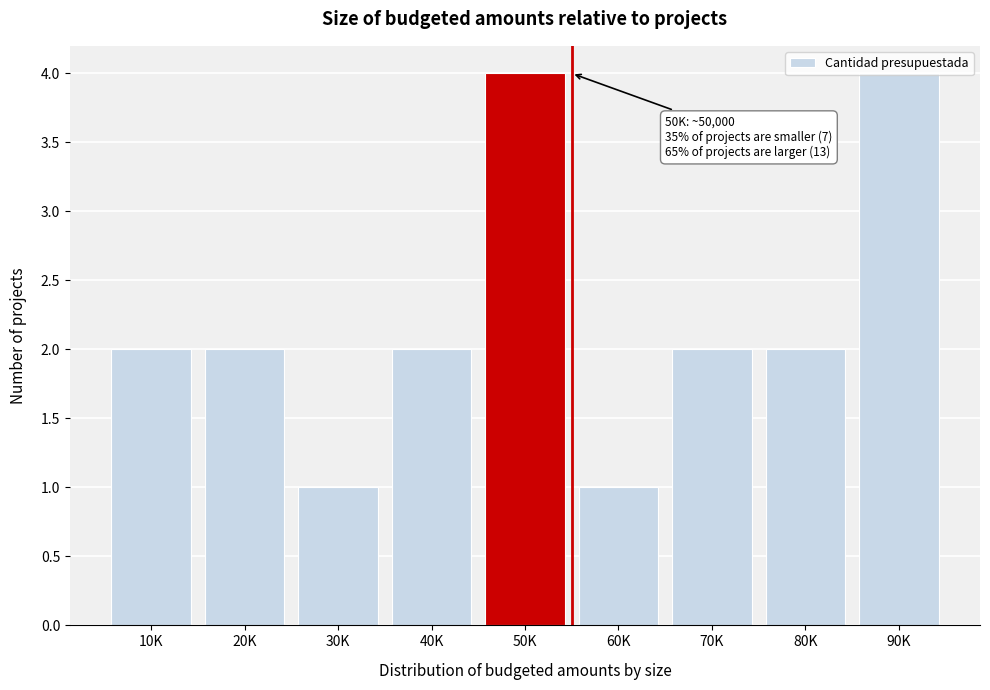

What is the greatest value displayed?

4